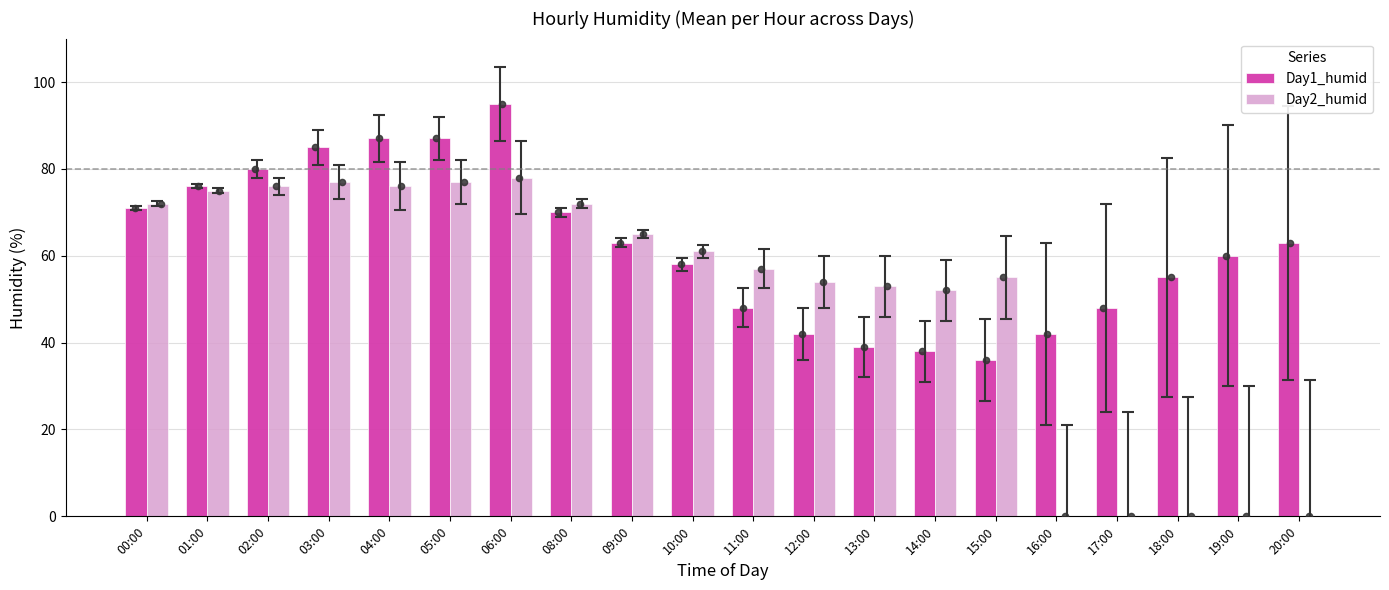

At which category is the sum across all series the highest?

06:00